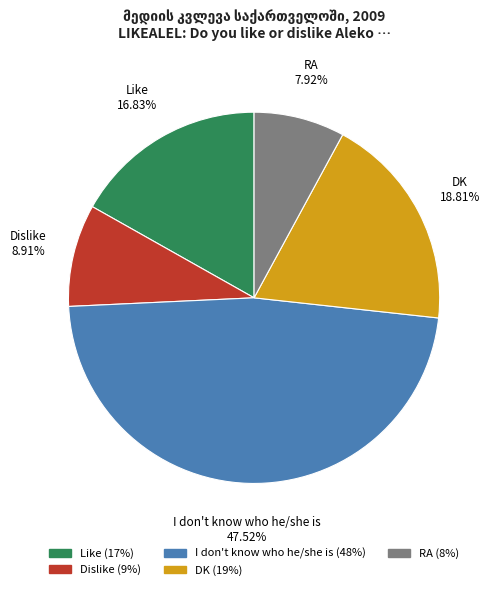

How many segments does this pie chart have?

5